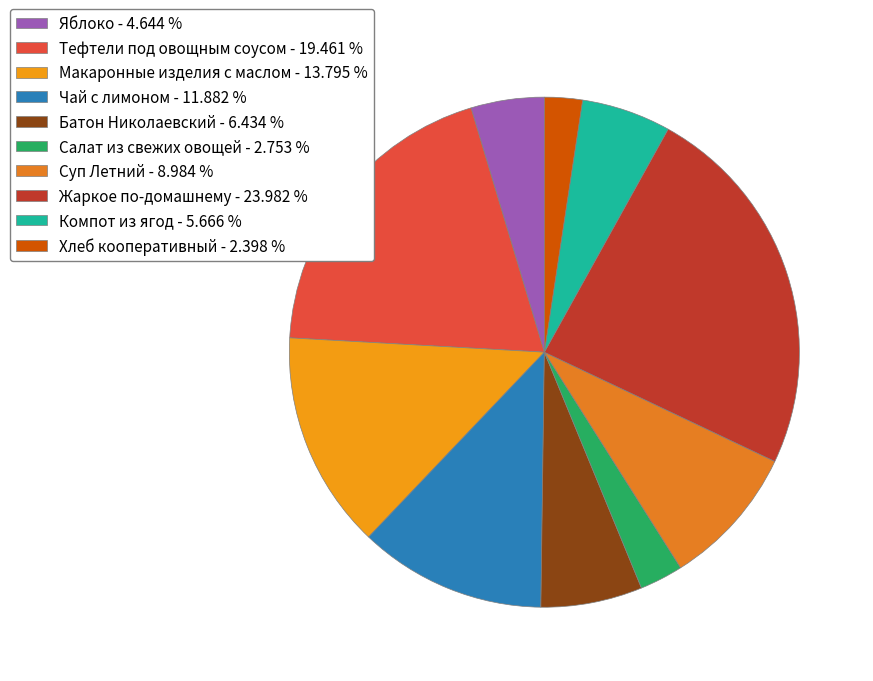

Does any single category account for the majority?

No